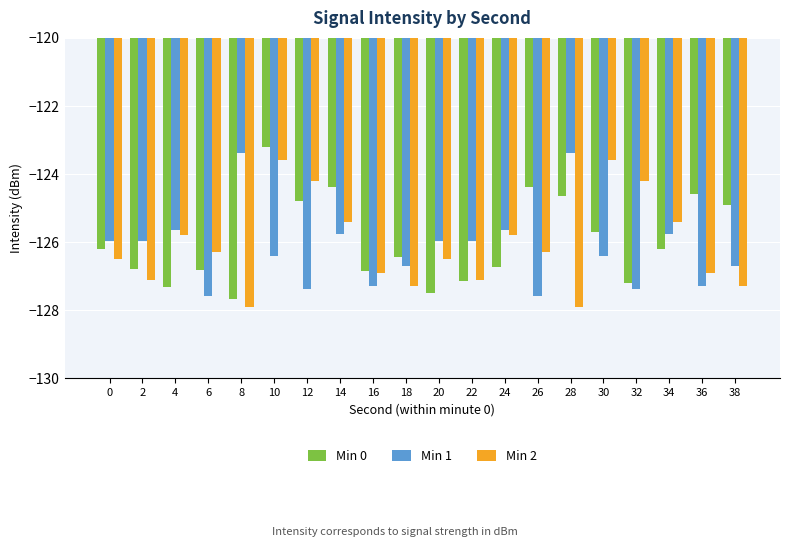

At which label does Min 1 first exceed -125?

8